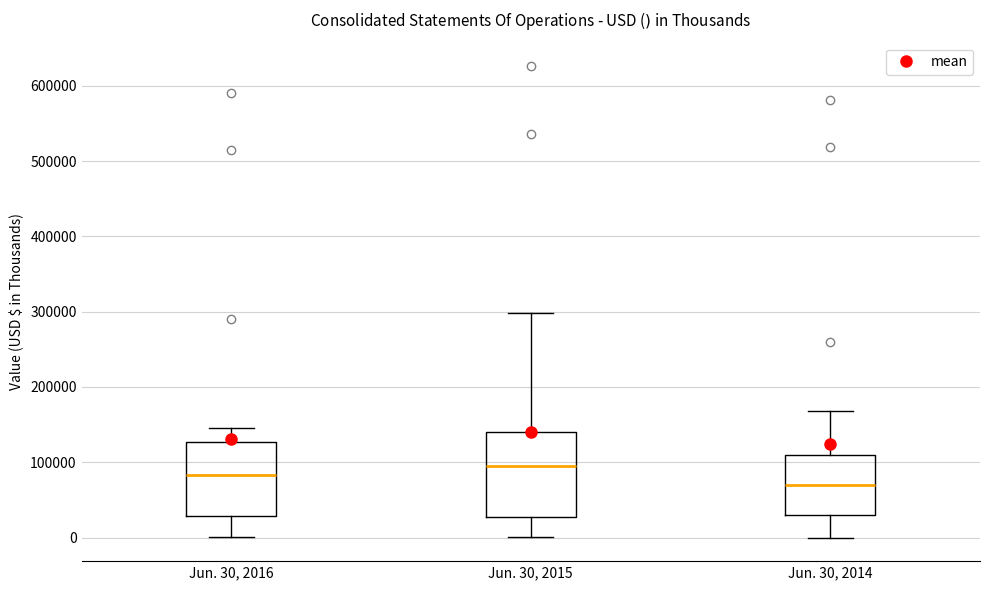

Where does the upper whisker of the box for Jun. 30, 2016 end on the y-axis? The values are not printed on the chart, so give them approximately, as read against the axis.

150000